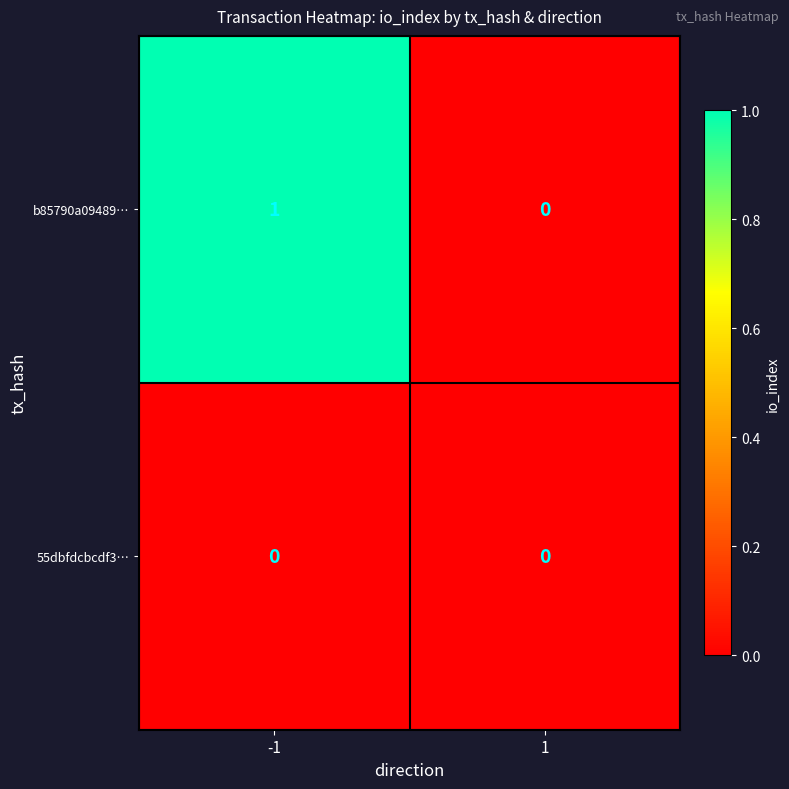

Rank the series at -1 from highest to lowest value.

b85790a09489…, 55dbfdcbcdf3…